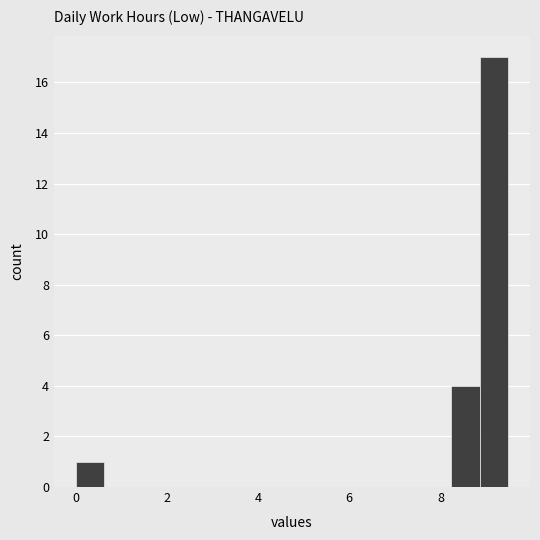

Around what value on the x-axis is the tallest bar? Give the approximate position of its centre, as read against the axis.

9.2